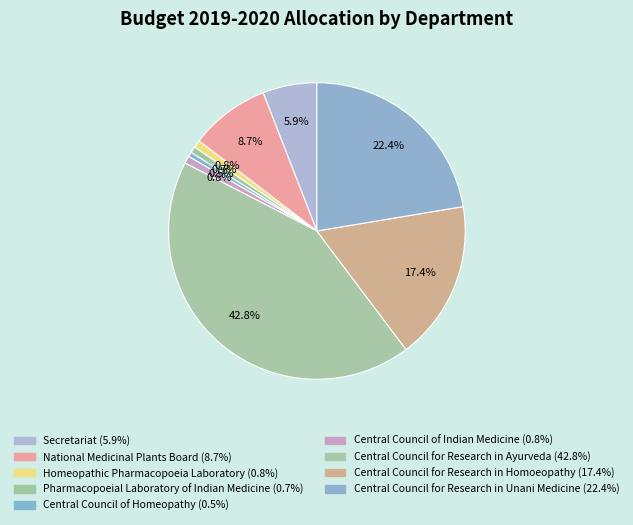

Between Central Council for Research in Ayurveda and Central Council of Homeopathy, which is larger?

Central Council for Research in Ayurveda